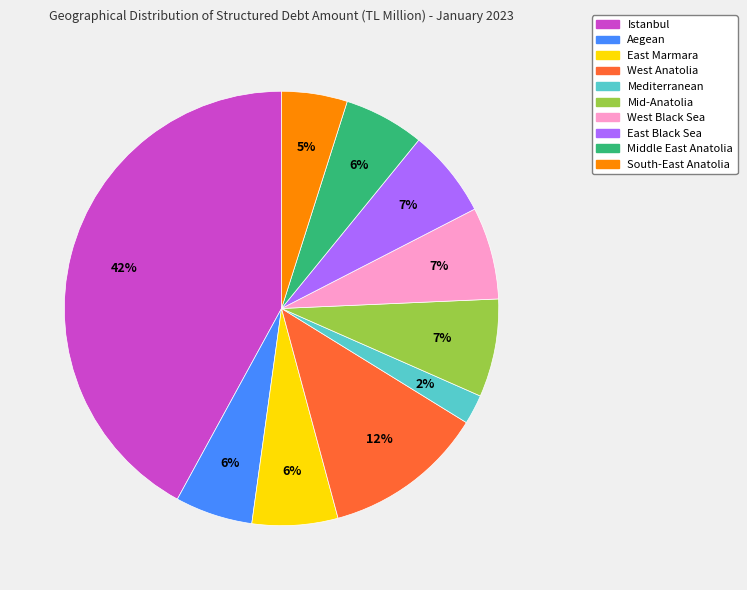

Which slice is the smallest?

Mediterranean